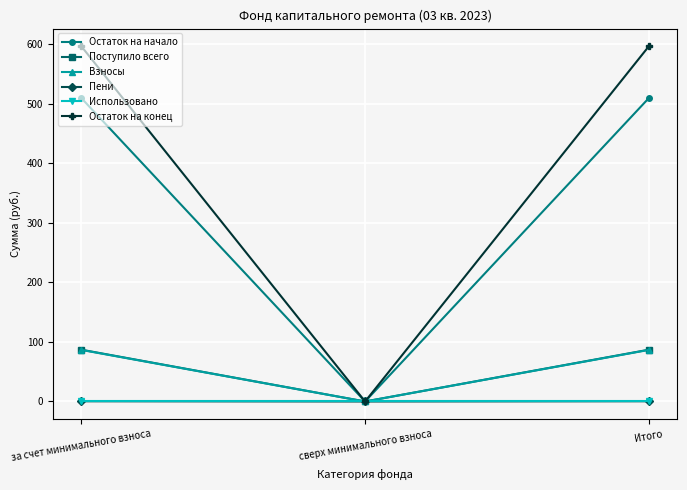

Is the value of Остаток на конец at сверх минимального взноса greater than the value of Взносы at Итого?

No